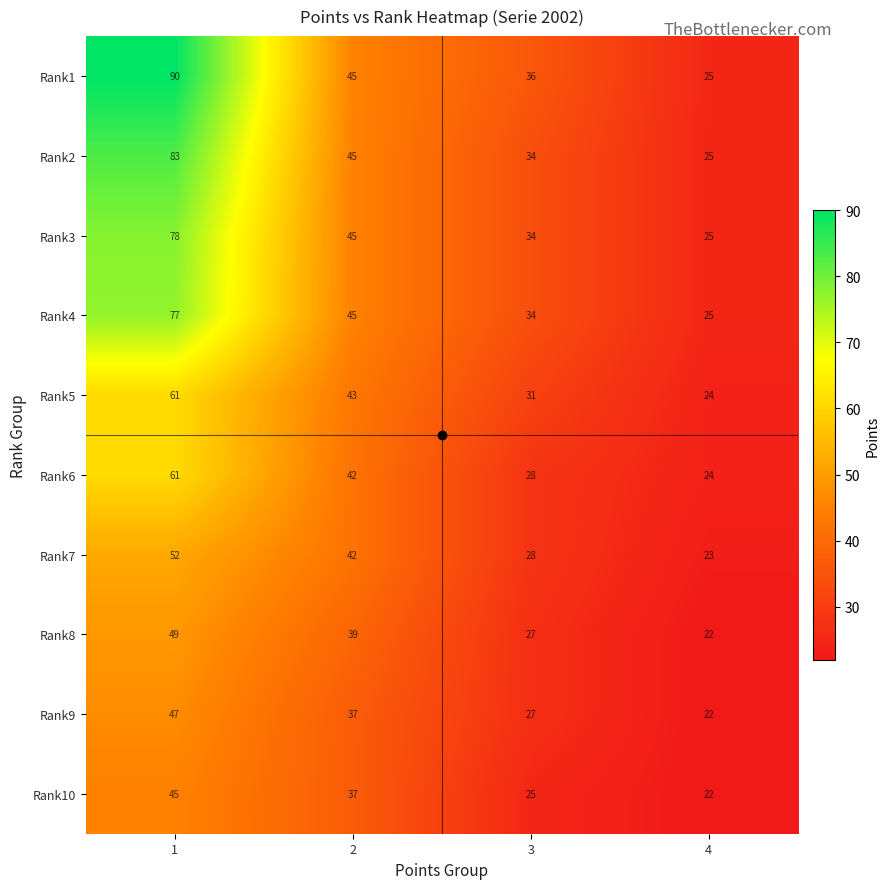

The Rank2 series shows 45 at 3. True or false?

False